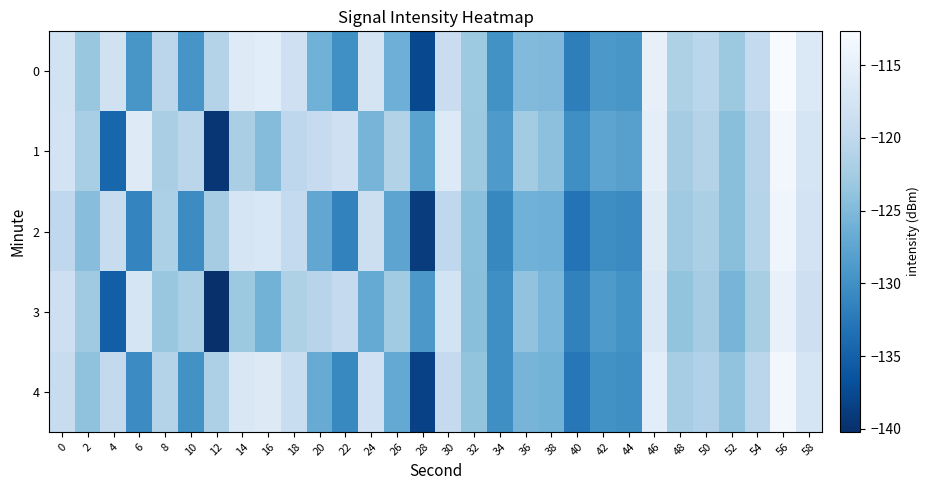

Reading right to left, transcribe all the data shown in this chart.

0: 58=-116.5	56=-112.7	54=-119.7	52=-123.0	50=-120.6	48=-121.6	46=-114.9	44=-129.2	42=-129.1	40=-131.9	38=-125.0	36=-124.9	34=-129.8	32=-123.0	30=-118.9	28=-137.5	26=-126.3	24=-117.4	22=-130.0	20=-126.1	18=-118.4	16=-115.7	14=-116.1	12=-121.1	10=-129.4	8=-120.5	6=-129.3	4=-118.1	2=-123.3	0=-117.9
1: 58=-117.2	56=-113.5	54=-120.8	52=-124.3	50=-121.1	48=-122.4	46=-115.3	44=-128.1	42=-127.6	40=-130.2	38=-124.1	36=-122.5	34=-128.9	32=-123.1	30=-116.4	28=-127.8	26=-121.3	24=-125.6	22=-118.3	20=-119.5	18=-120.2	16=-124.7	14=-121.9	12=-139.5	10=-120.5	8=-122.0	6=-116.0	4=-134.5	2=-122.2	0=-117.7
2: 58=-117.7	56=-113.9	54=-121.0	52=-124.3	50=-121.9	48=-122.8	46=-116.1	44=-130.6	42=-130.3	40=-133.1	38=-126.3	36=-126.1	34=-130.9	32=-124.2	30=-120.1	28=-138.9	26=-127.6	24=-118.7	22=-131.4	20=-127.3	18=-119.7	16=-116.9	14=-117.3	12=-122.4	10=-130.5	8=-121.8	6=-131.2	4=-119.3	2=-124.5	0=-120.1
3: 58=-118.5	56=-114.8	54=-122.1	52=-125.6	50=-122.4	48=-123.7	46=-116.6	44=-129.7	42=-128.9	40=-131.6	38=-125.4	36=-123.8	34=-130.2	32=-124.4	30=-117.8	28=-129.1	26=-122.7	24=-126.9	22=-119.6	20=-120.8	18=-121.6	16=-125.9	14=-123.1	12=-140.2	10=-121.9	8=-123.4	6=-117.3	4=-135.2	2=-122.8	0=-118.5
4: 58=-117.2	56=-113.4	54=-120.5	52=-123.8	50=-121.4	48=-122.3	46=-115.6	44=-130.1	42=-129.8	40=-132.6	38=-125.8	36=-125.6	34=-130.1	32=-123.7	30=-119.6	28=-138.3	26=-127.0	24=-118.2	22=-130.8	20=-126.7	18=-119.1	16=-116.3	14=-116.8	12=-121.7	10=-129.8	8=-121.1	6=-130.5	4=-119.8	2=-123.9	0=-119.2